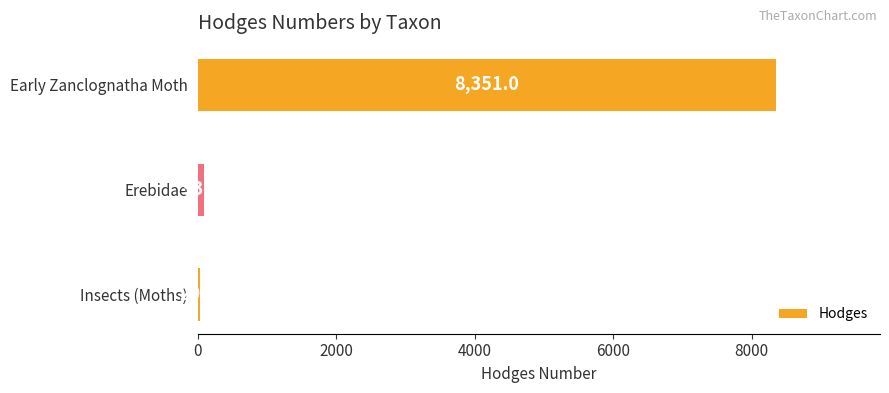

What value does the data have at Early Zanclognatha Moth?

8351.0